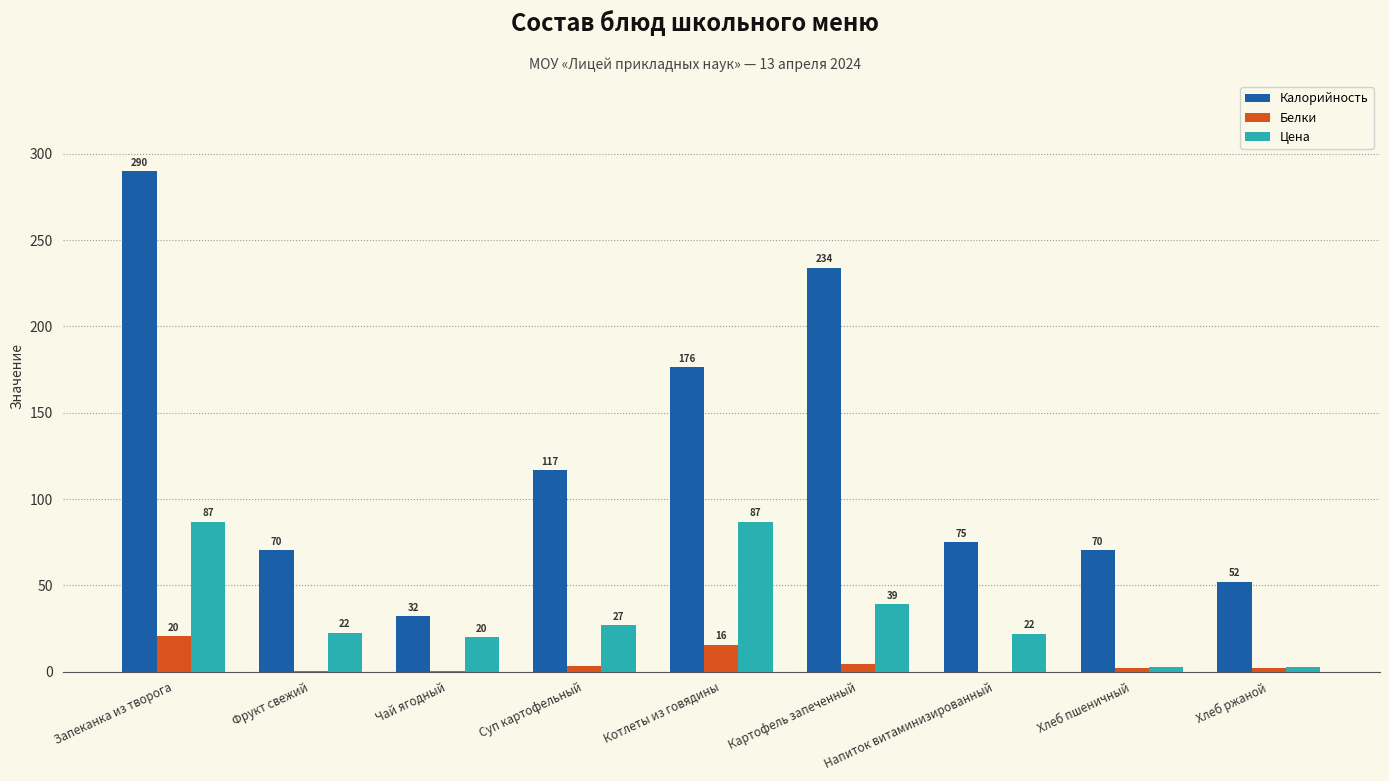

What is the highest value of the Белки series?

20.5